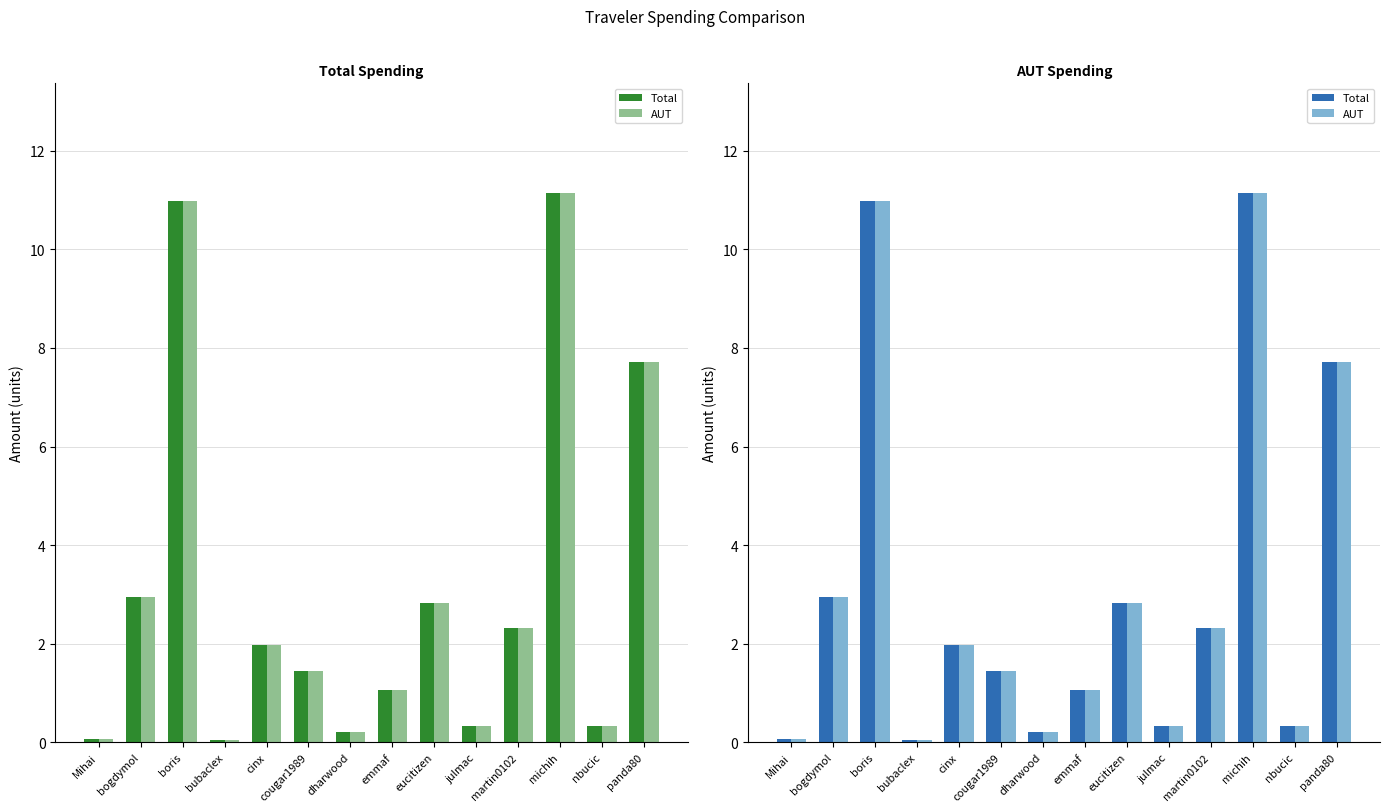

What is the label of the 8th bar from the left?

emmaf